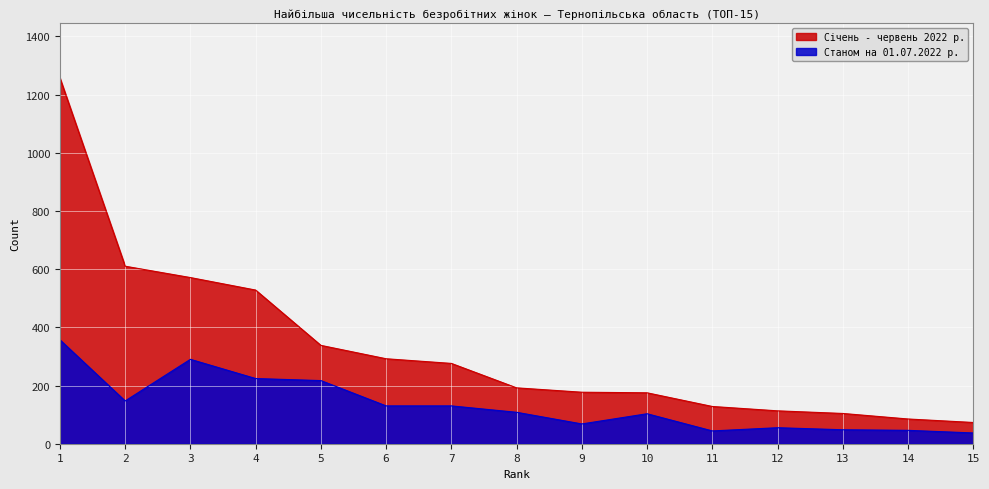

Is the value of Станом на 01.07.2022 р. at 13 greater than the value of Січень - червень 2022 р. at 11?

No